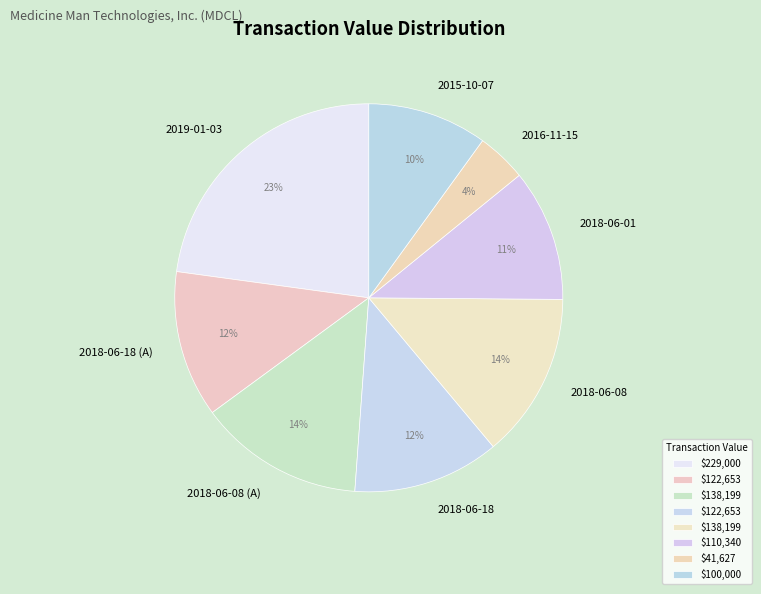

Does any single category account for the majority?

No